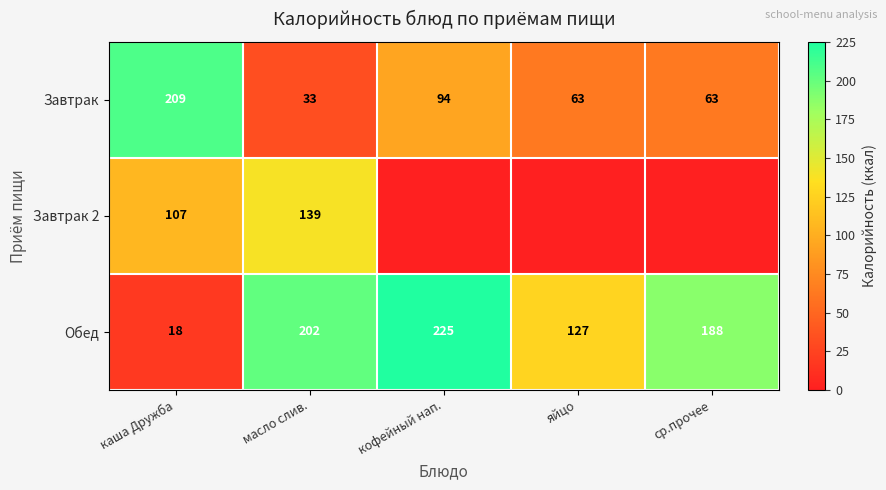

What is the total value across all series at масло слив.?

374